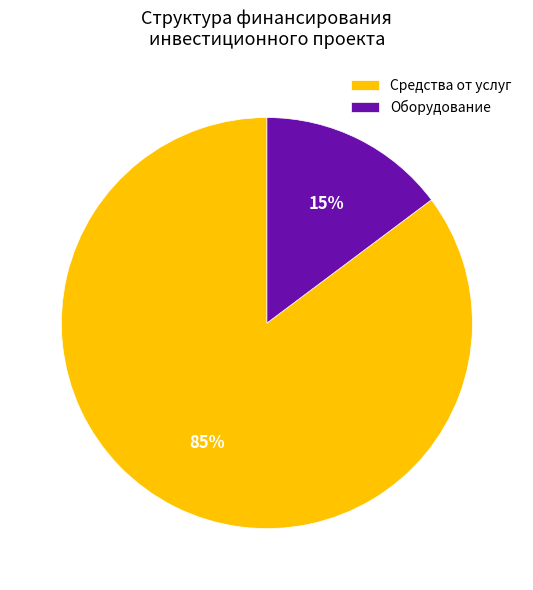

To the nearest percent, what is the average slice percentage?

50%